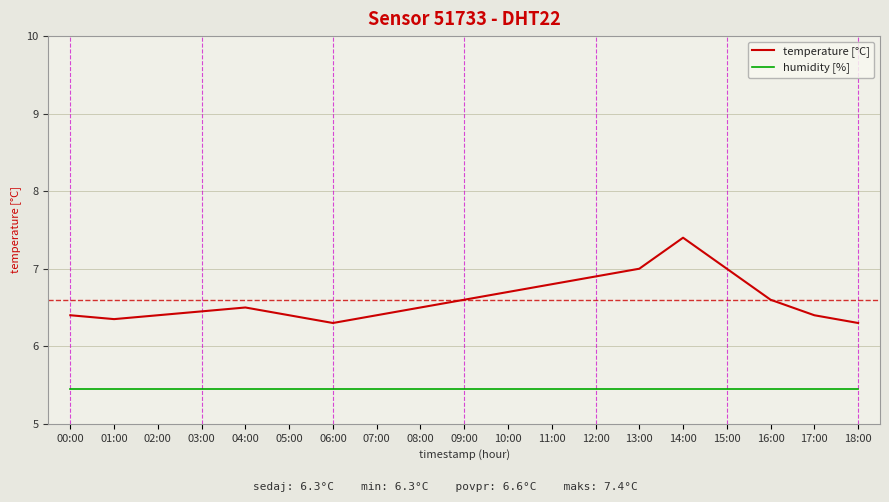

What is the average value of the temperature [°C] series?

6.6